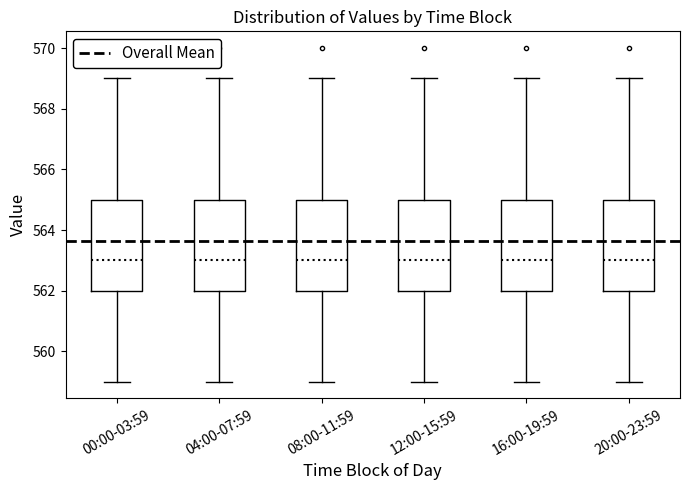

Where does the median line of the box for 08:00-11:59 sit on the y-axis? The values are not printed on the chart, so give them approximately, as read against the axis.

563